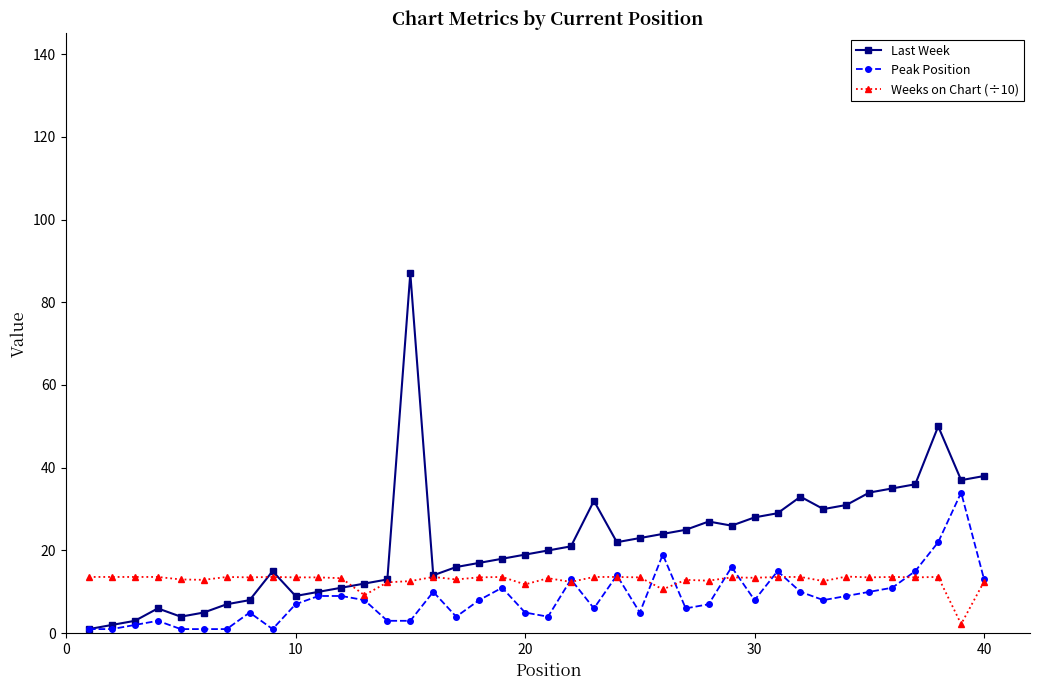

Which series has the largest range (max minus min)?

Last Week